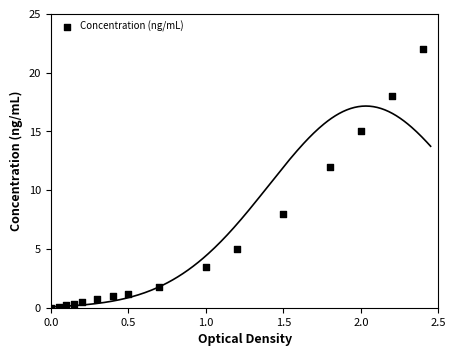

What Y value in the scatter plot is closest to 11?

12.0